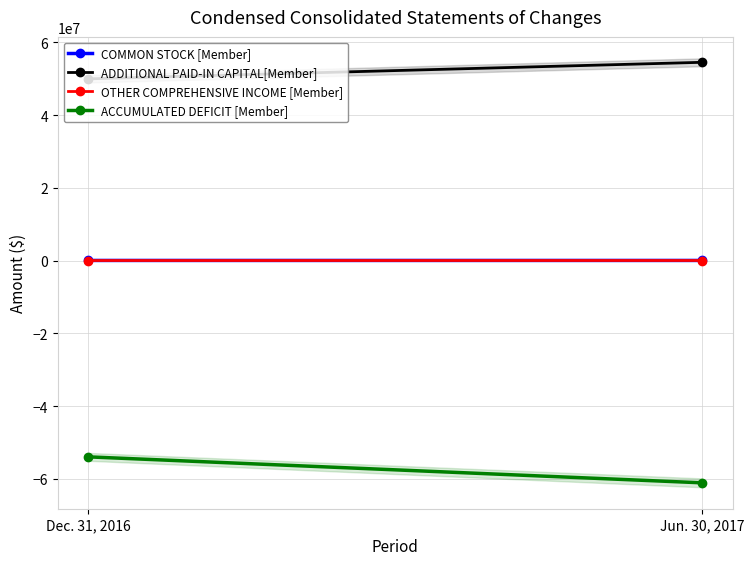

What is the difference between the OTHER COMPREHENSIVE INCOME [Member] values at Jun. 30, 2017 and Dec. 31, 2016?

3793